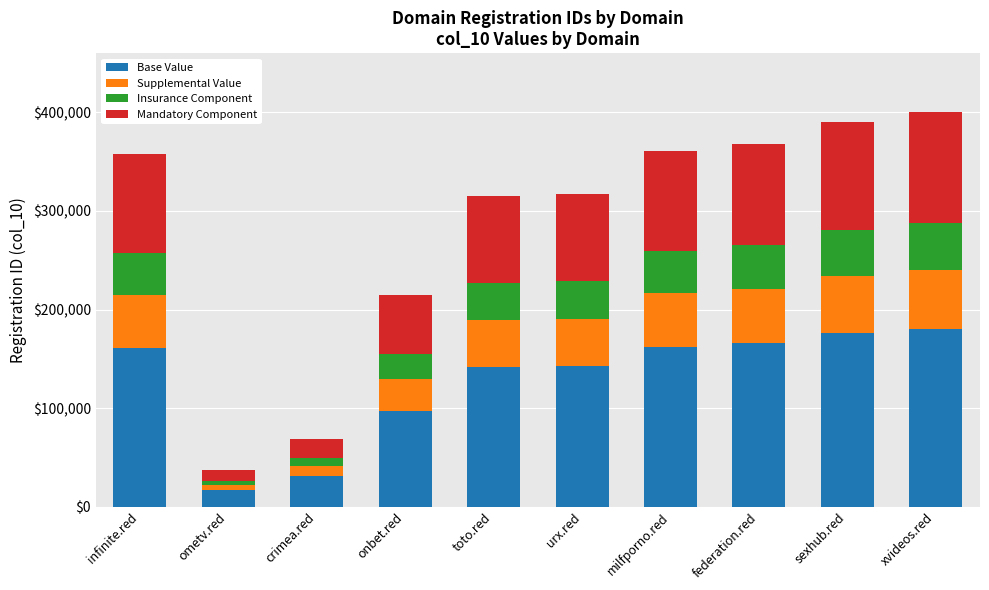

The Base Value series shows 249148 at federation.red. True or false?

False